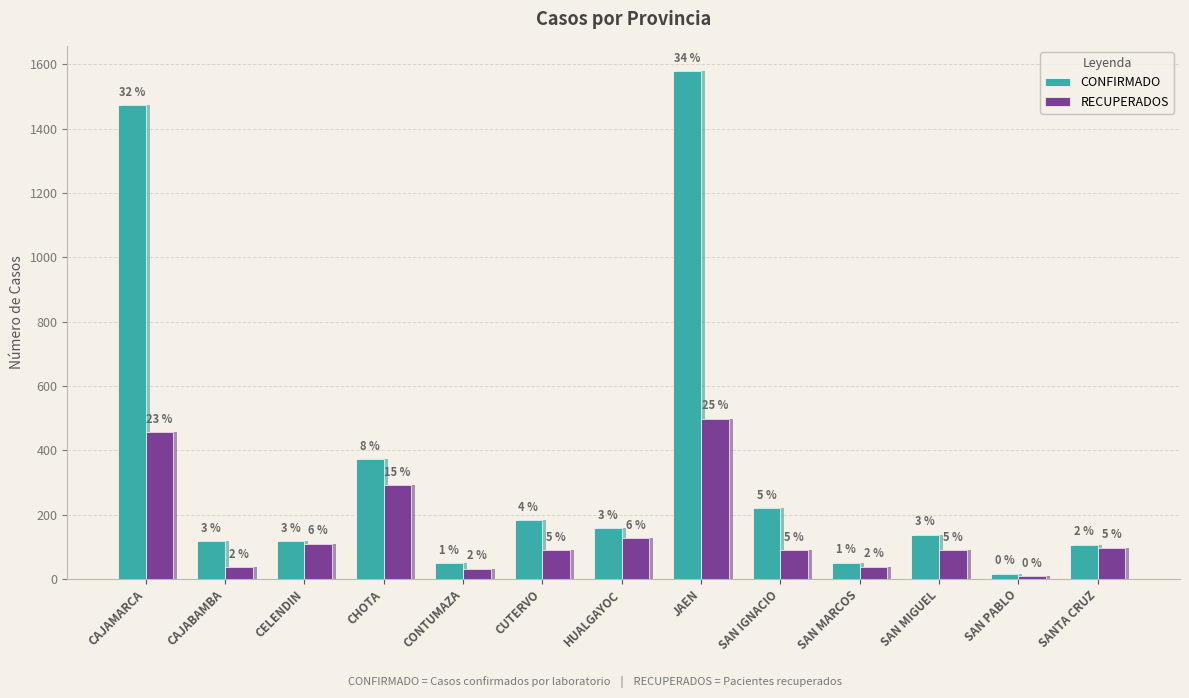

At which label does CONFIRMADO first exceed 137?

CAJAMARCA